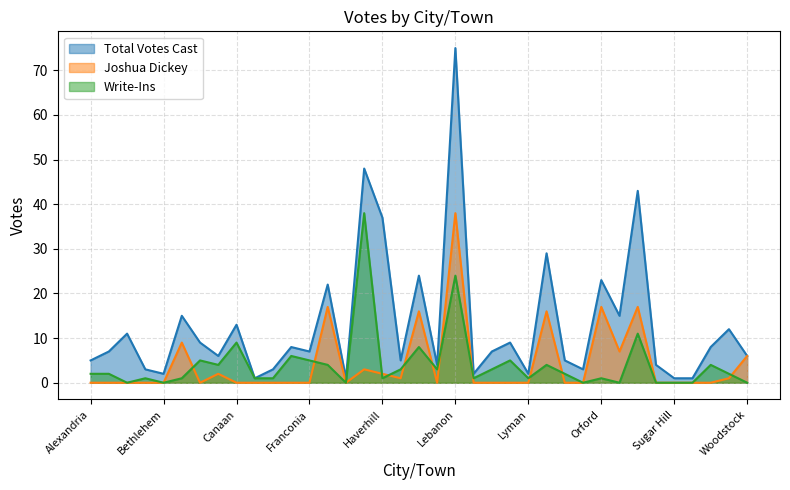

At how many categories does at least one series exceed 20?

8